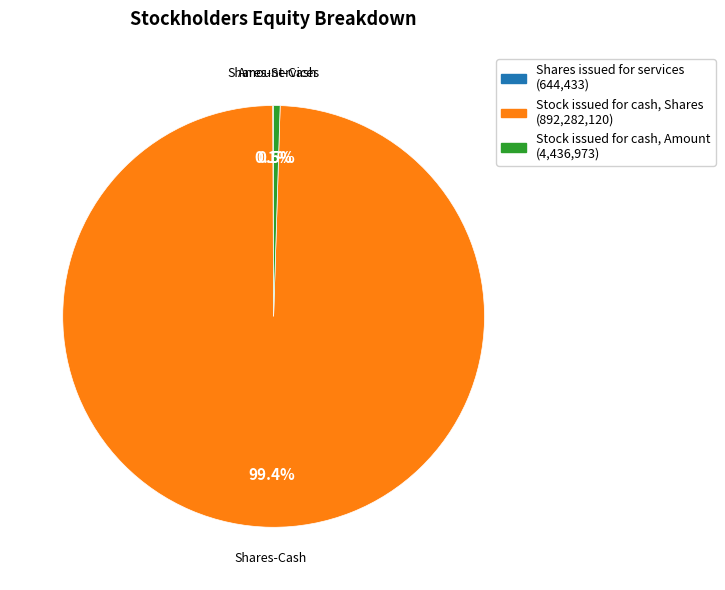

To the nearest percent, what is the difference between the largest and smallest slice percentages?

99%